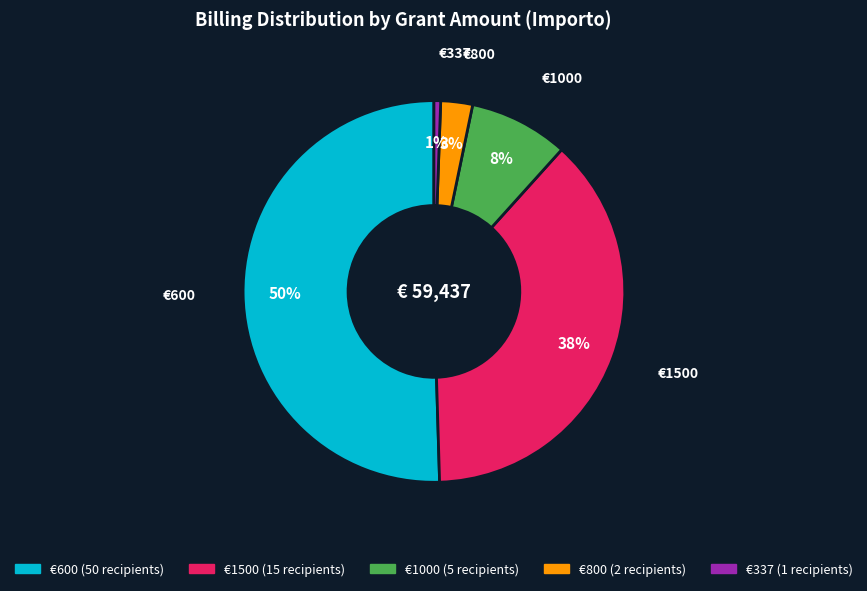

To the nearest percent, what is the average slice percentage?

20%